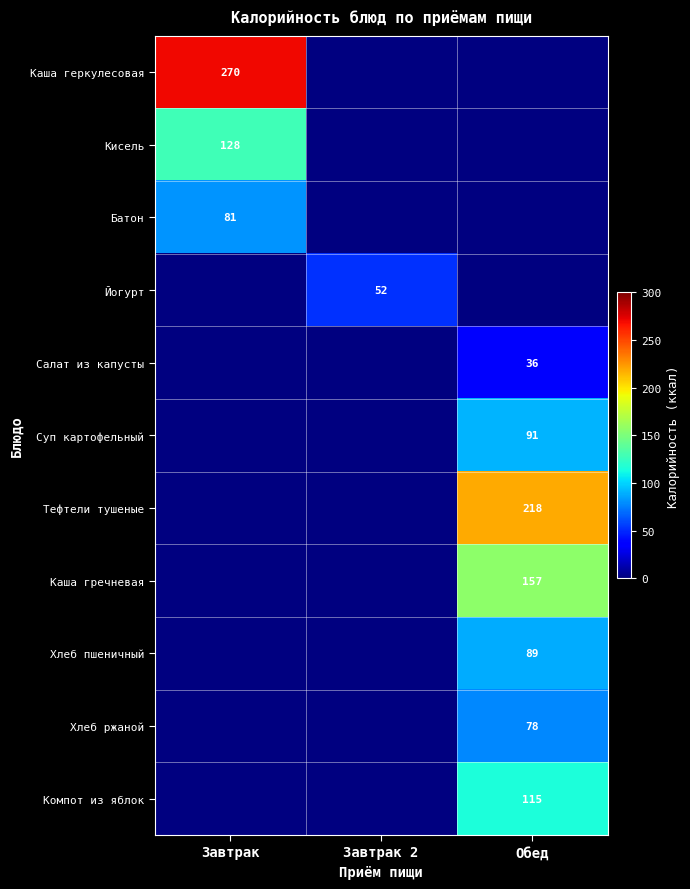

The value of Хлеб пшеничный at Обед is 32. True or false?

False